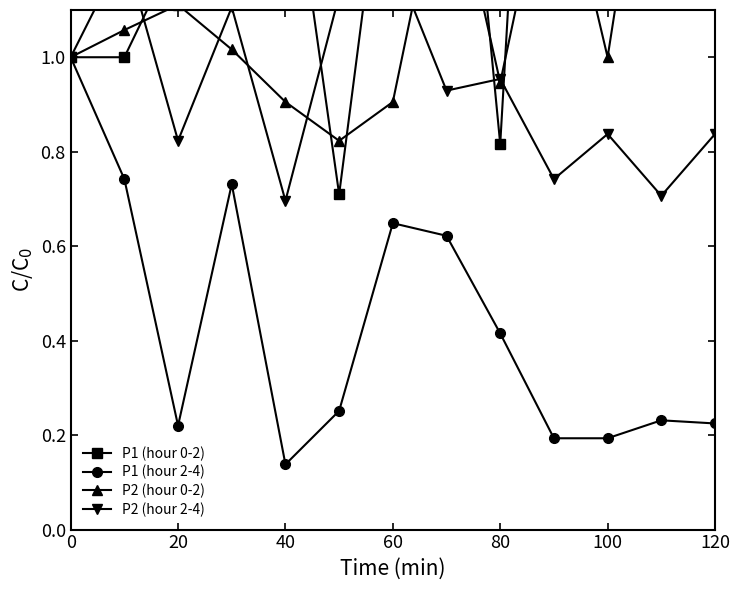

True or false: P1 (hour 2-4) has more than 1 interior local peaks.

True